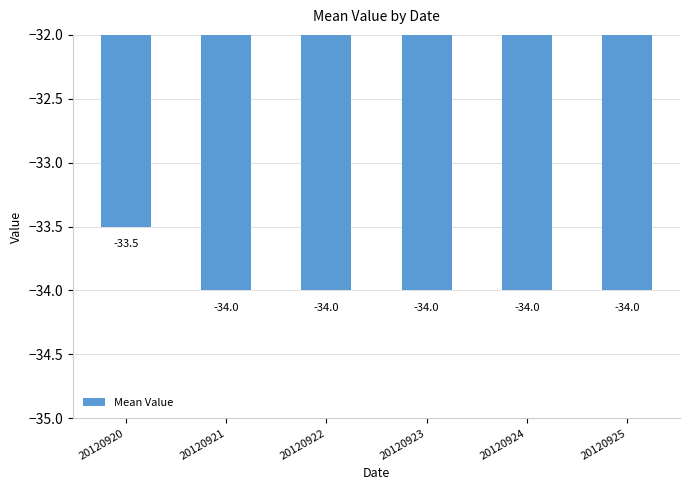

How many bars are there in total?

6